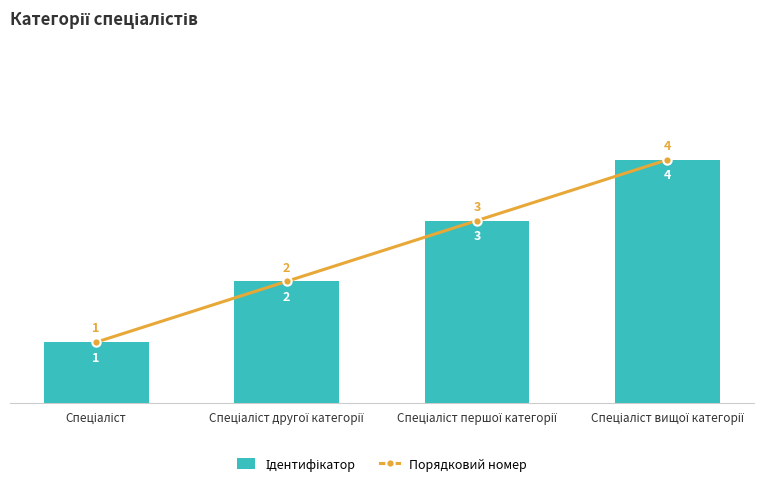

Rank the series at Спеціаліст вищої категорії from highest to lowest value.

Ідентифікатор, Порядковий номер